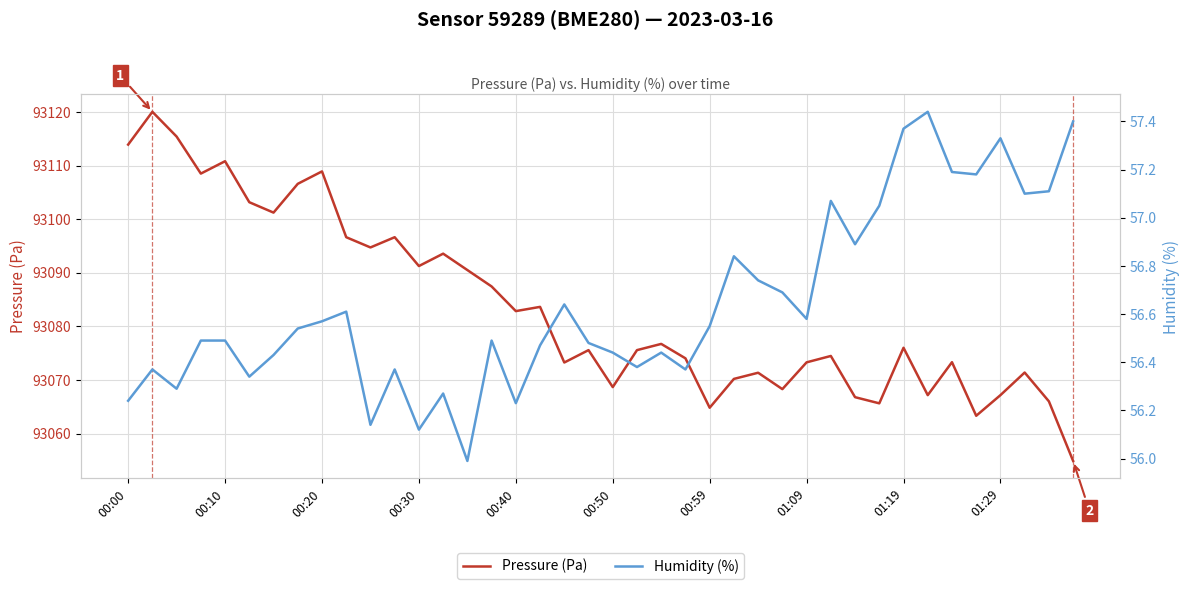

Rank the series at 31 from lowest to highest value.

Humidity (%), Pressure (Pa)